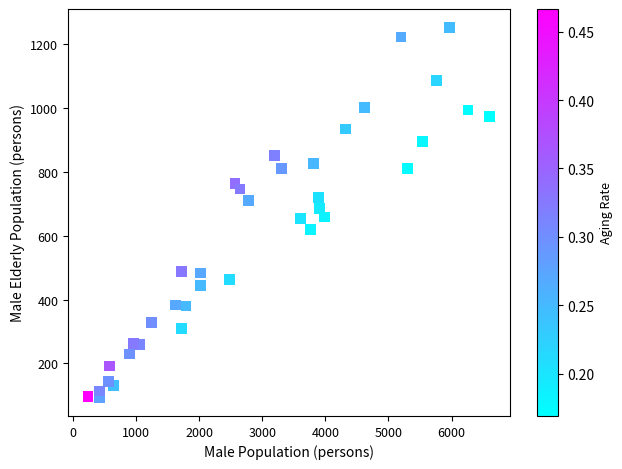

What is the range of X values (max minus min)?

6360